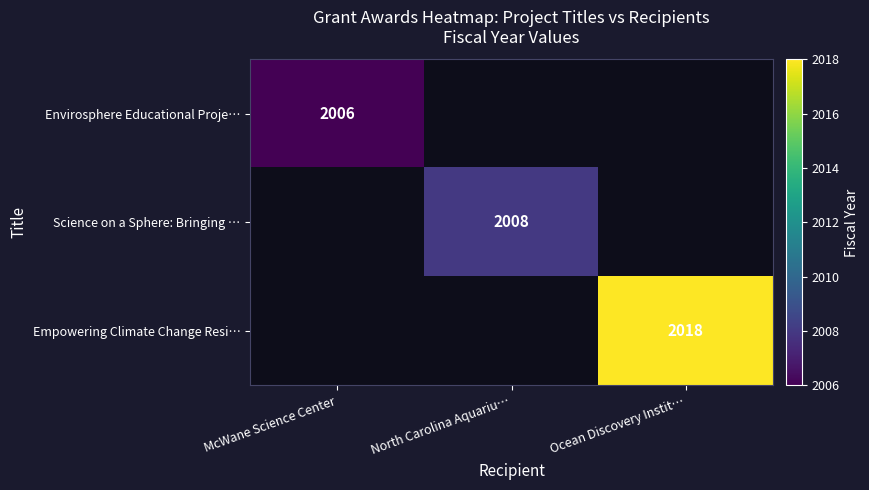

Is it true that Envirosphere Educational Proje… equals 2006 at McWane Science Center?

True